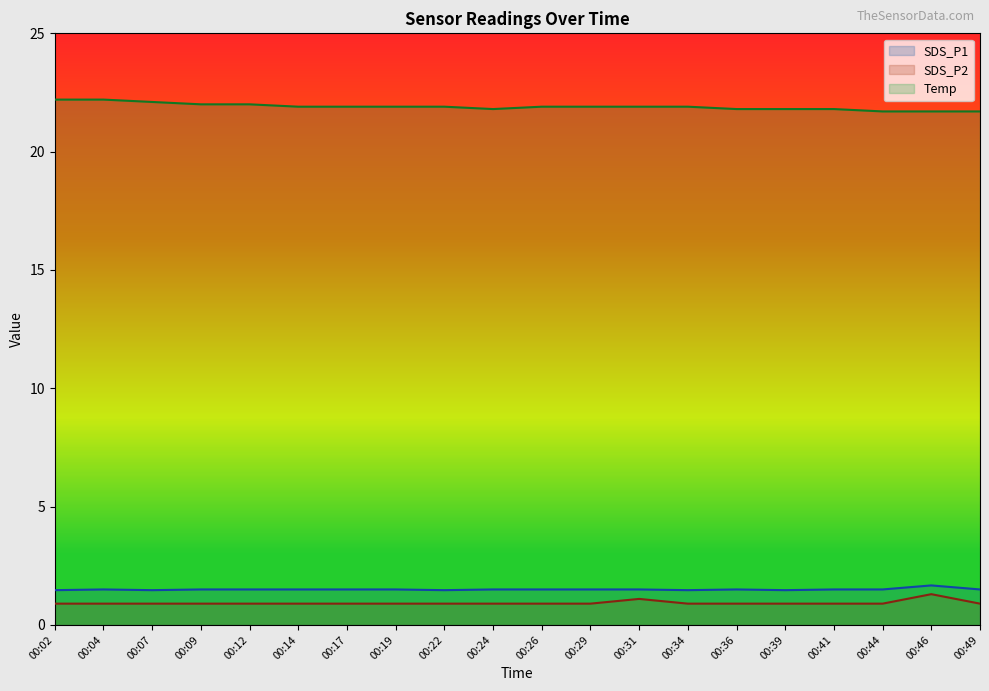

Is it true that SDS_P2 equals 0.9 at 00:29?

True